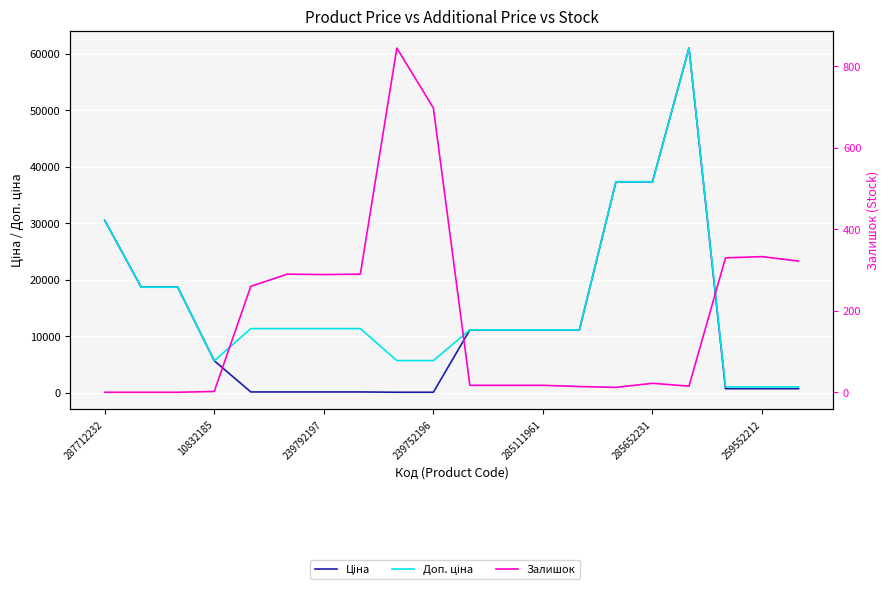

Is this an area chart (filled region under the line)?

No